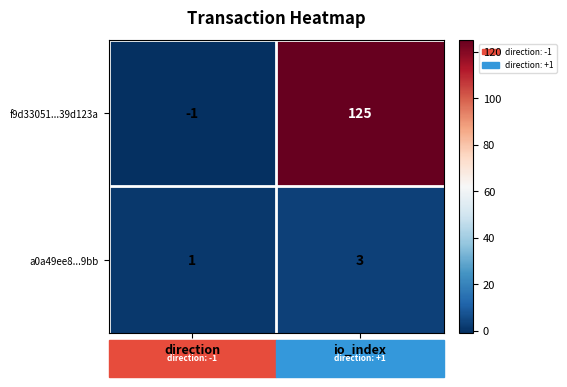

True or false: a0a49ee8...9bb has a value of 3 at io_index.

True